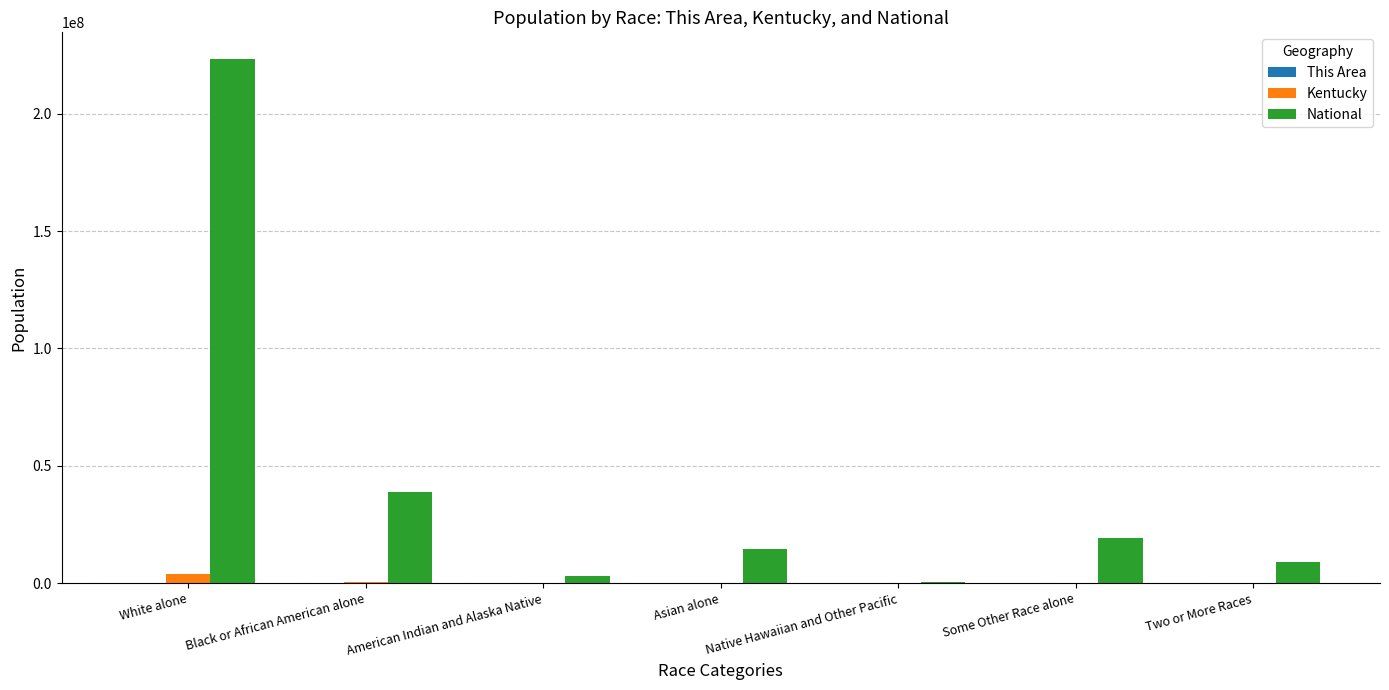

How many groups of bars are there?

7